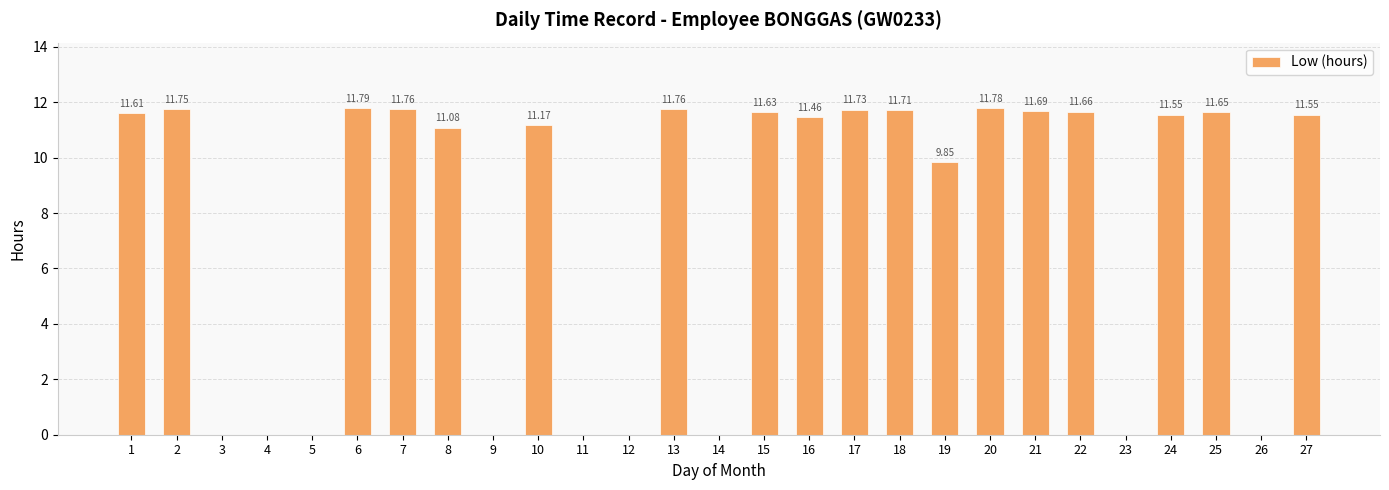

What is the maximum value shown in the chart?

11.8